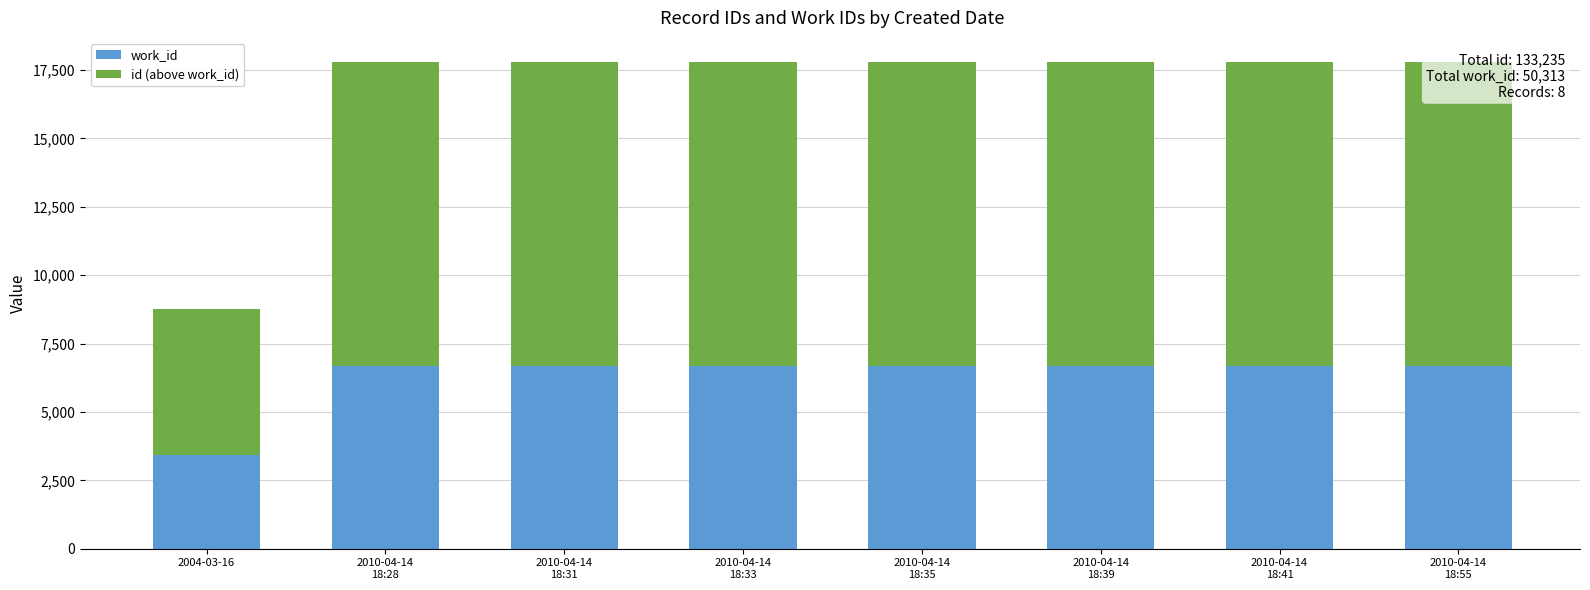

What is the smallest value displayed?

3441